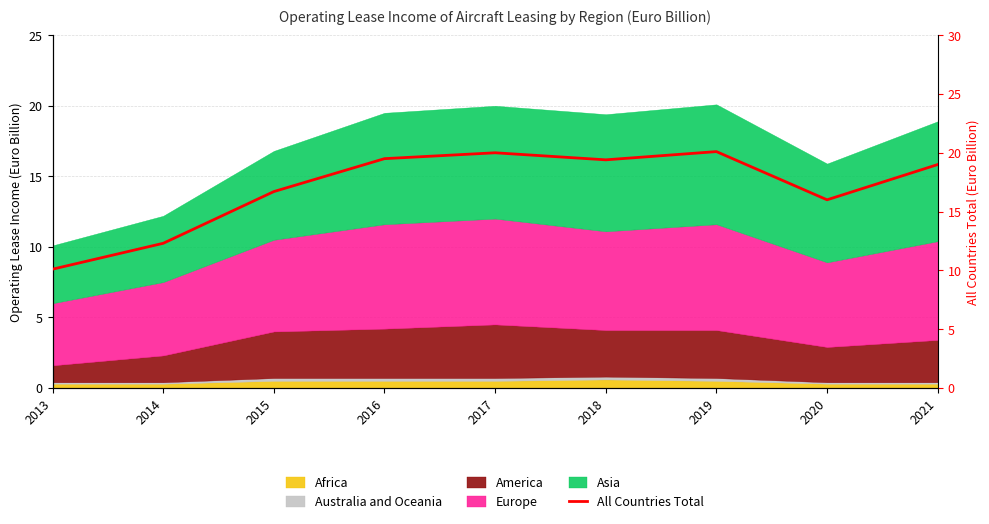

Does the chart display data point markers on the line(s)?

No